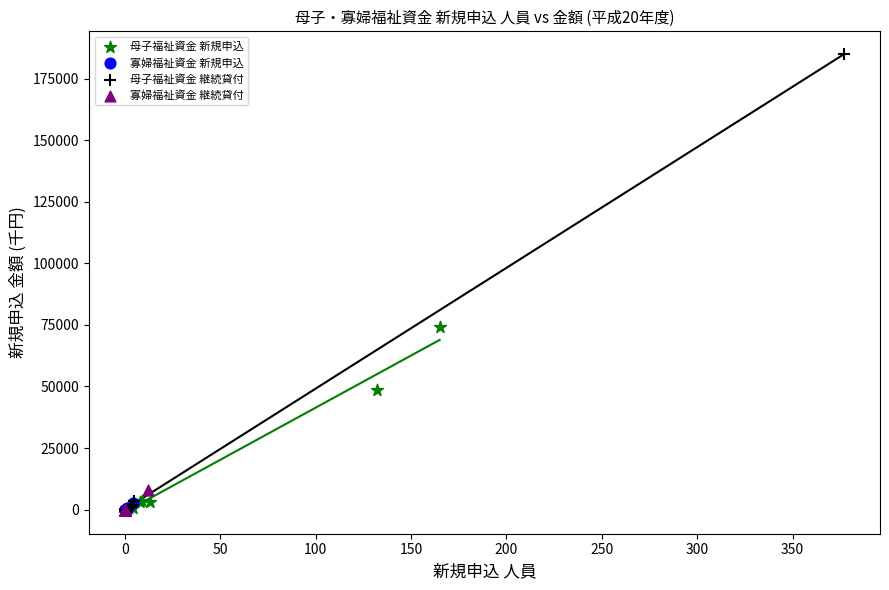

Which series contains the highest Y value?

母子福祉資金 継続貸付